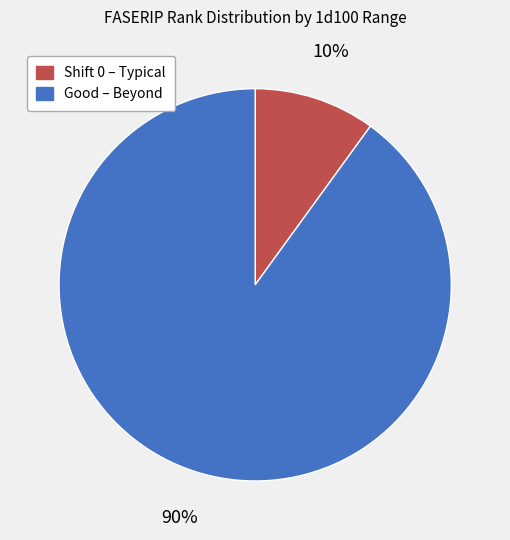

Rank the categories by value from lowest to highest.

Shift 0 – Typical, Good – Beyond